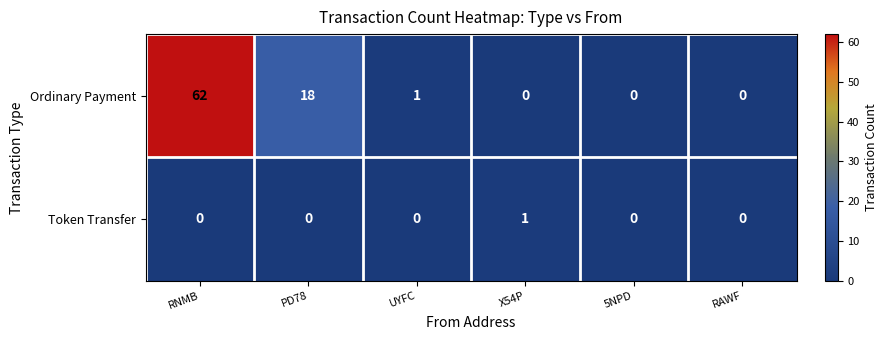

Is it true that Token Transfer equals -1 at 5NPD?

False